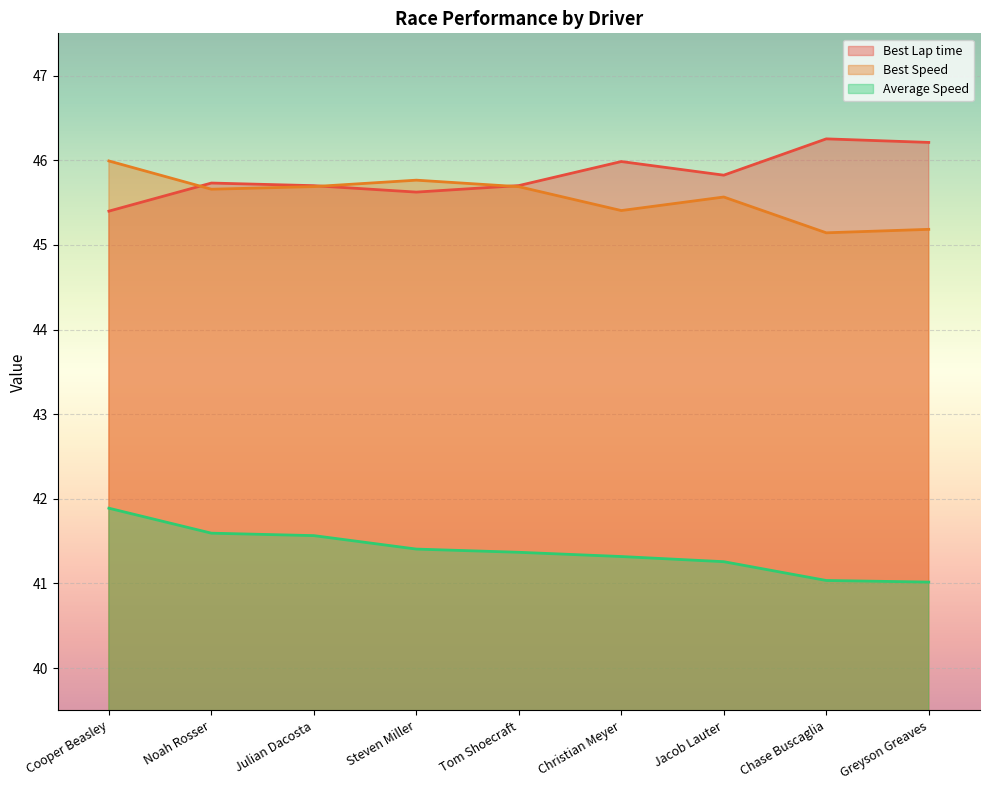

Reading left to right, what are all the values shown in this chart?

Best Lap time: Cooper Beasley=45.4	Noah Rosser=45.7	Julian Dacosta=45.7	Steven Miller=45.6	Tom Shoecraft=45.7	Christian Meyer=46.0	Jacob Lauter=45.8	Chase Buscaglia=46.3	Greyson Greaves=46.2
Best Speed: Cooper Beasley=46.0	Noah Rosser=45.7	Julian Dacosta=45.7	Steven Miller=45.8	Tom Shoecraft=45.7	Christian Meyer=45.4	Jacob Lauter=45.6	Chase Buscaglia=45.1	Greyson Greaves=45.2
Average Speed: Cooper Beasley=41.9	Noah Rosser=41.6	Julian Dacosta=41.6	Steven Miller=41.4	Tom Shoecraft=41.4	Christian Meyer=41.3	Jacob Lauter=41.3	Chase Buscaglia=41.0	Greyson Greaves=41.0